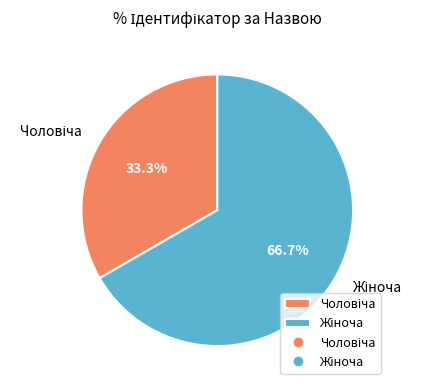

Is there a majority slice in this chart?

Yes